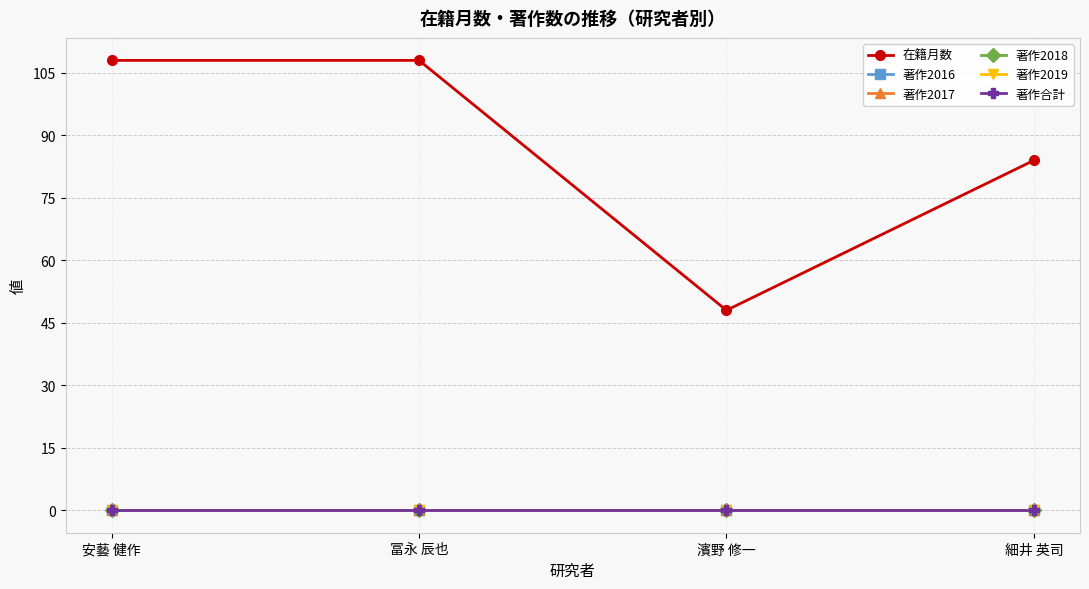

Reading right to left, what are all the values shown in this chart?

在籍月数: 細井 英司=84	濱野 修一=48	冨永 辰也=108	安藝 健作=108
著作2016: 細井 英司=0	濱野 修一=0	冨永 辰也=0	安藝 健作=0
著作2017: 細井 英司=0	濱野 修一=0	冨永 辰也=0	安藝 健作=0
著作2018: 細井 英司=0	濱野 修一=0	冨永 辰也=0	安藝 健作=0
著作2019: 細井 英司=0	濱野 修一=0	冨永 辰也=0	安藝 健作=0
著作合計: 細井 英司=0	濱野 修一=0	冨永 辰也=0	安藝 健作=0